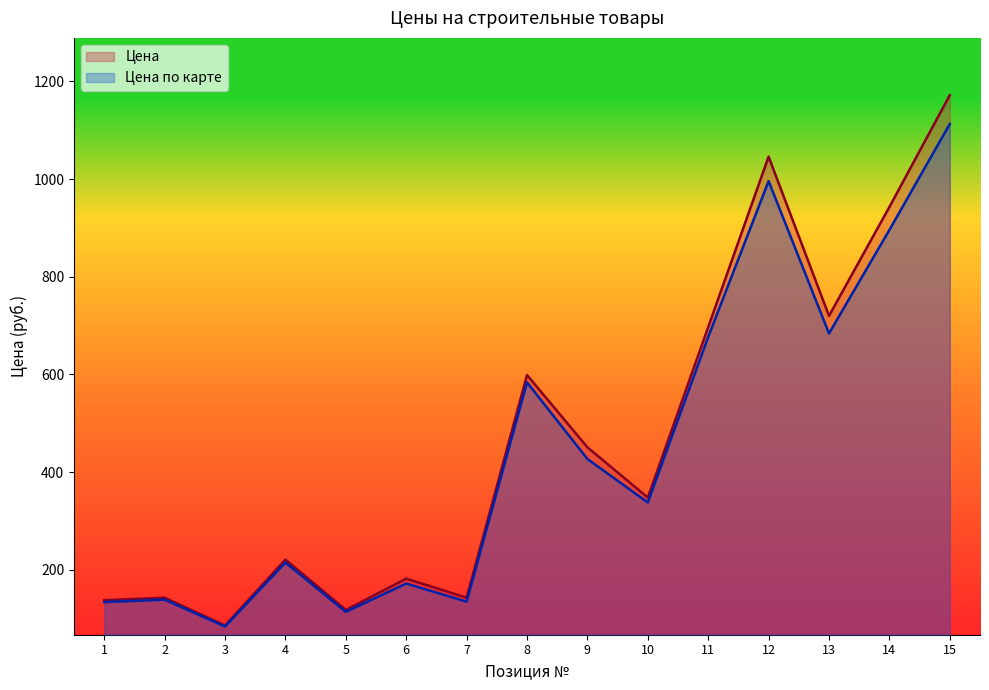

At which label does Цена first exceed 348?

8